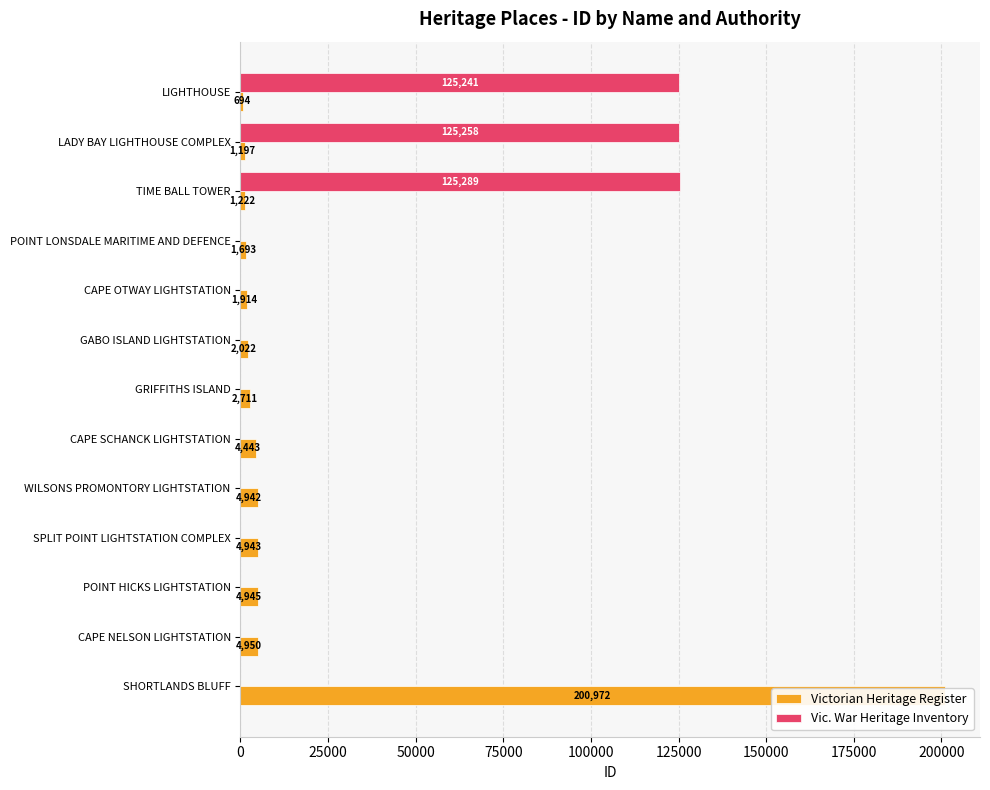

The Vic. War Heritage Inventory series shows -74535 at SPLIT POINT LIGHTSTATION COMPLEX. True or false?

False